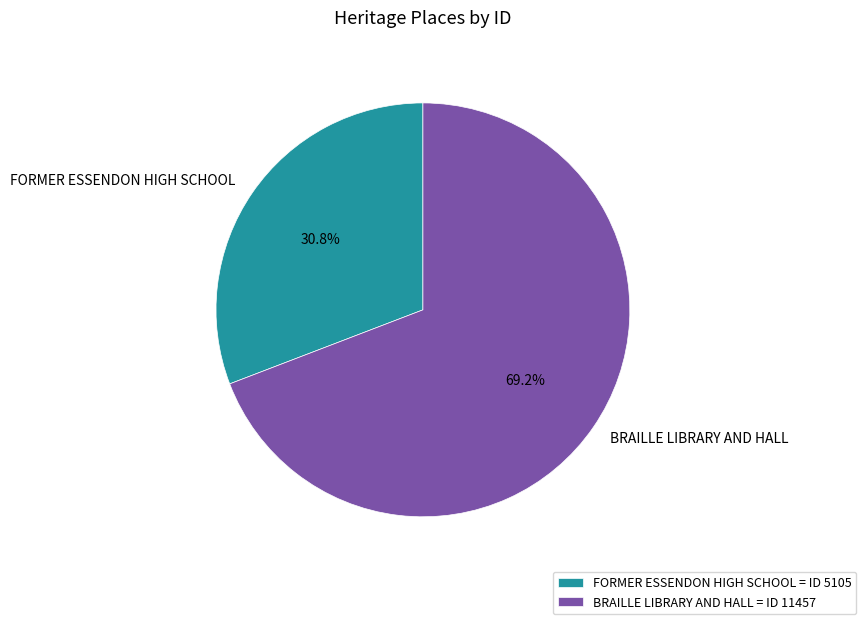

Count the number of slices in the pie.

2